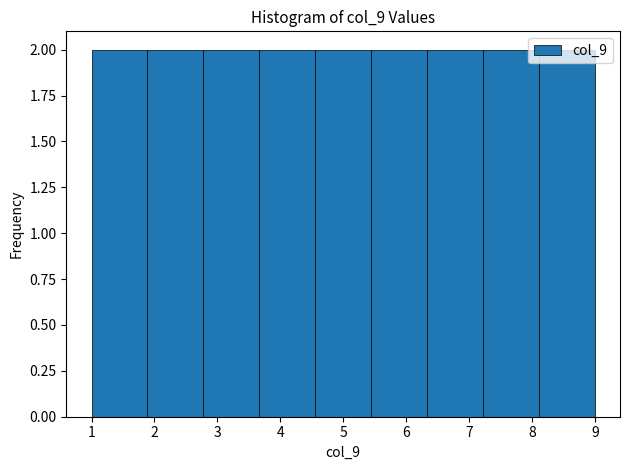

What is the height of the bar covering 5.4 to 6.3 on the x-axis? Neither the bar edges nor the heights are printed on the chart, so give them approximately, as read against the axes.

2